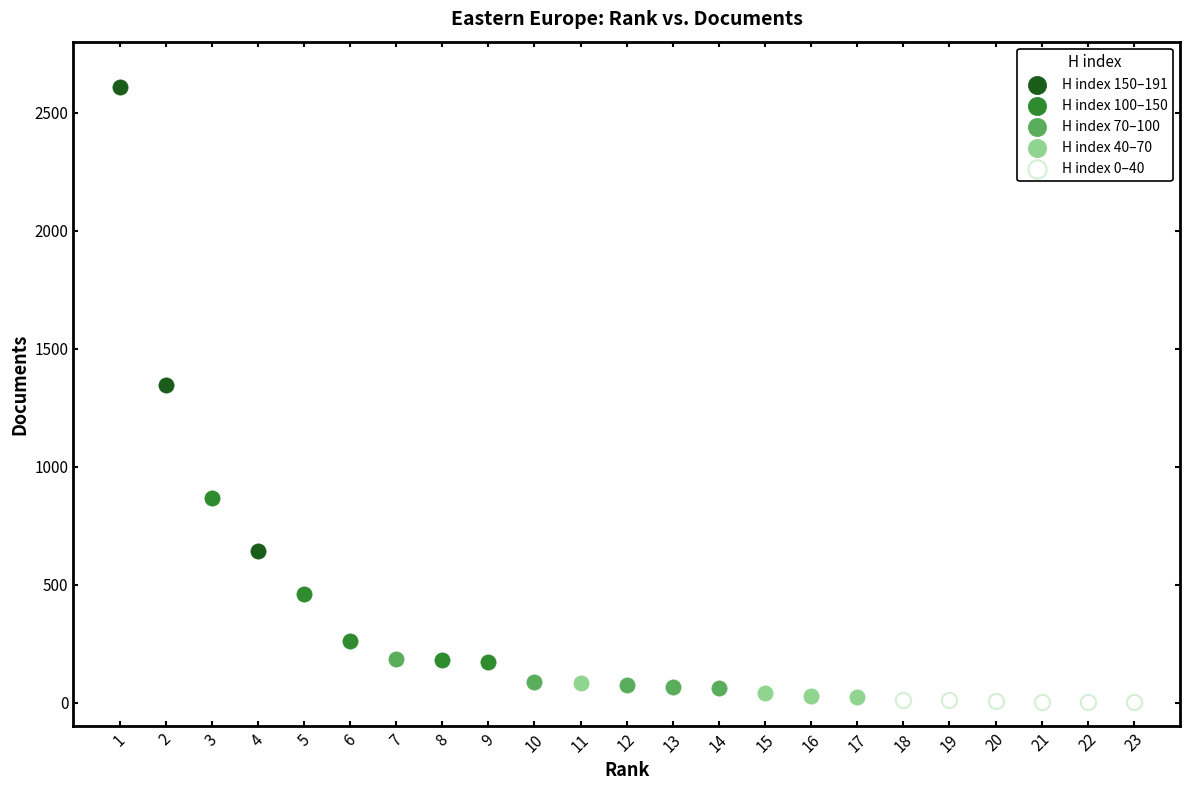

Which series has the largest Y range (max minus min)?

H index 150–191